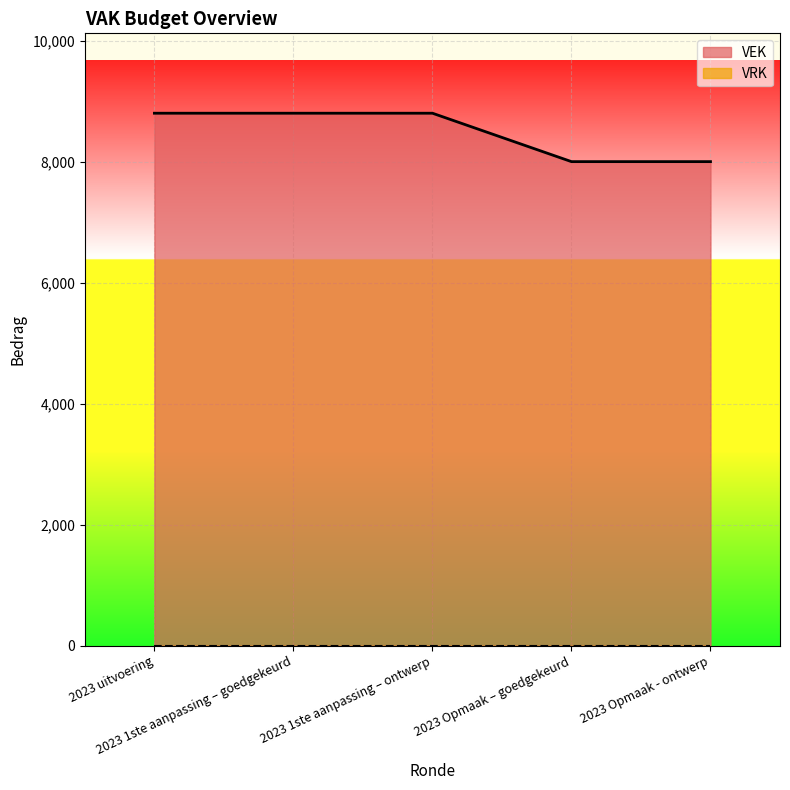

Reading left to right, extract all data points from this chart.

8800	8800	8800	8000	8000